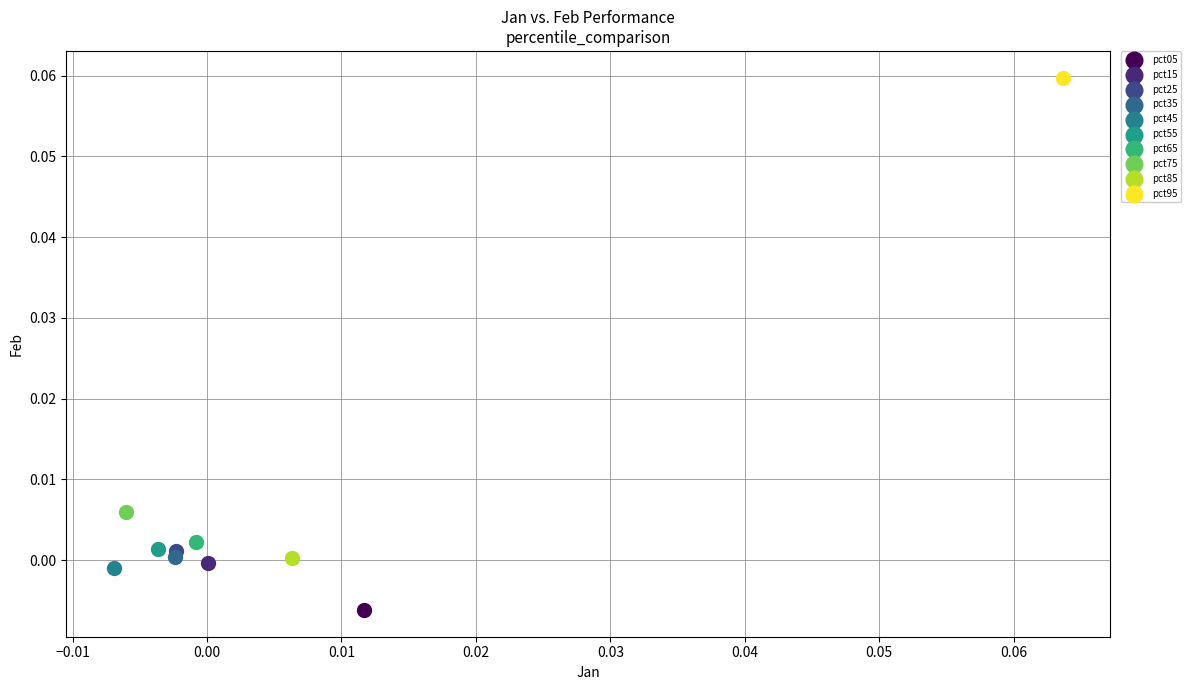

Which series contains the lowest Y value?

pct05